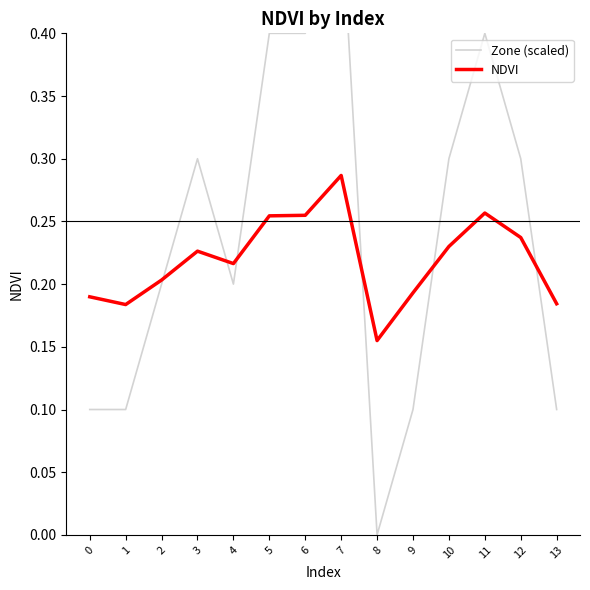

What is the spread (max minus min) of values at 11?

0.1